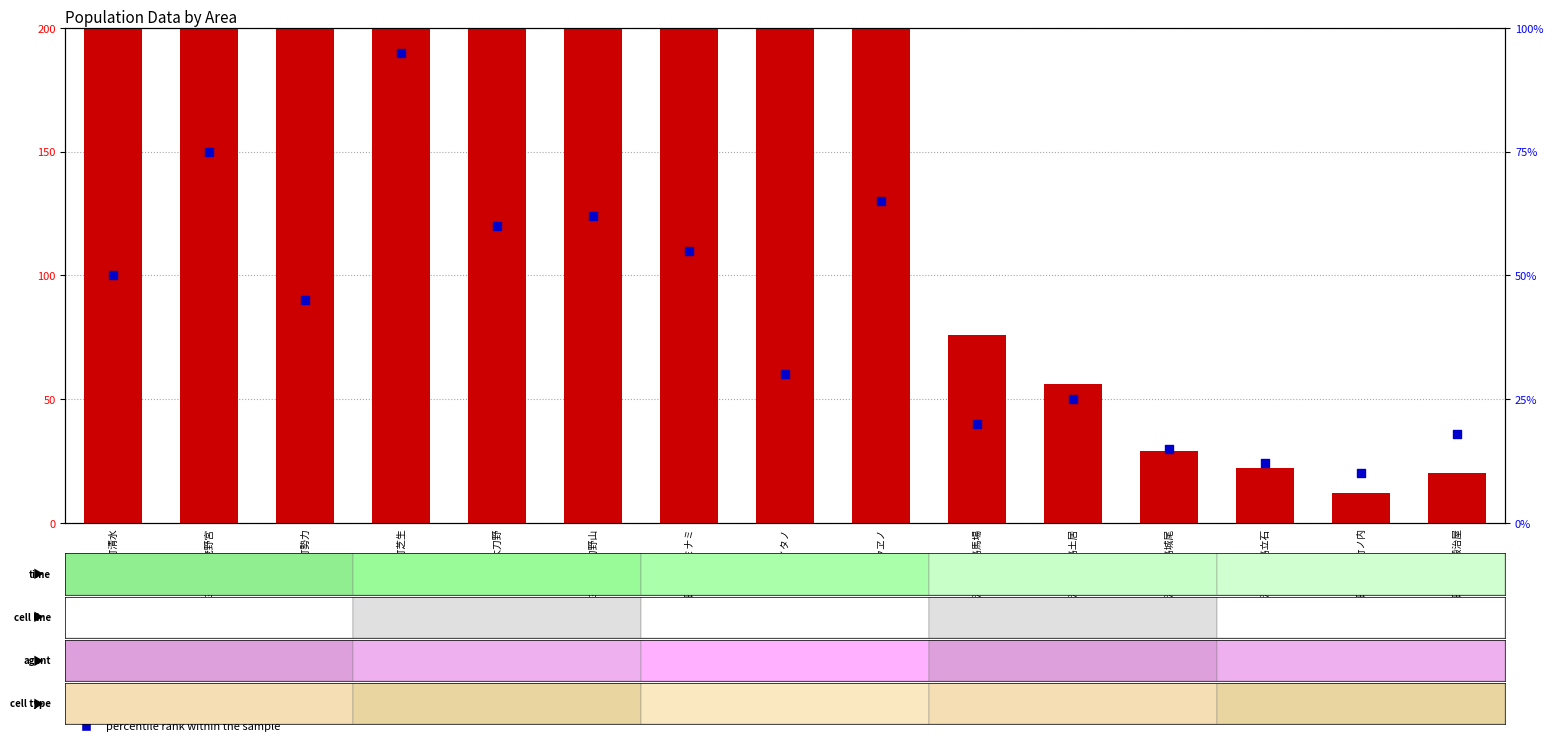

At which category is the sum across all series the highest?

三野町芝生